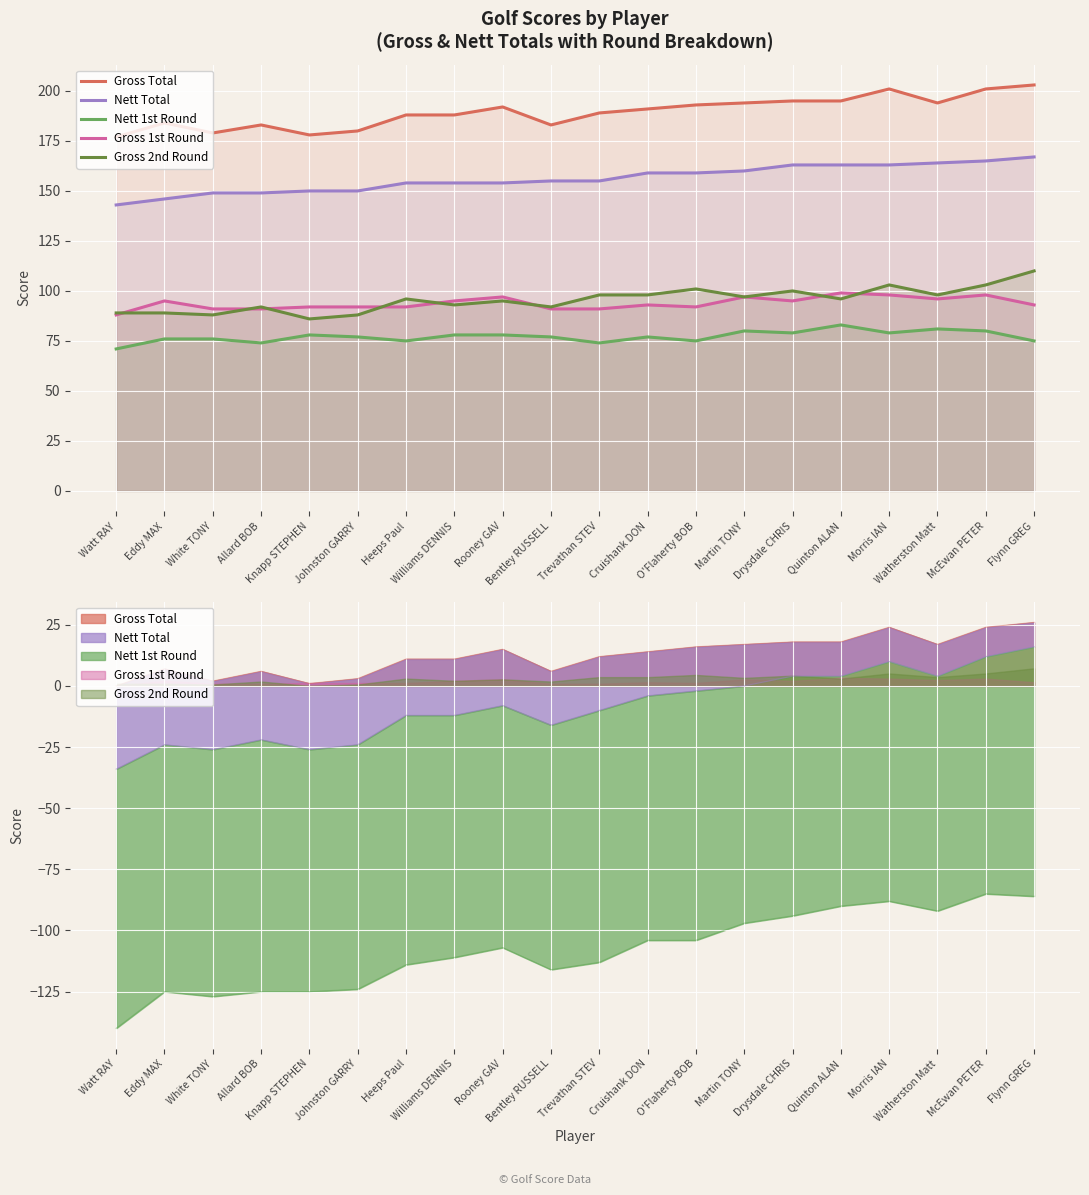

What is the difference between the highest and lowest values at Rooney GAV?

114